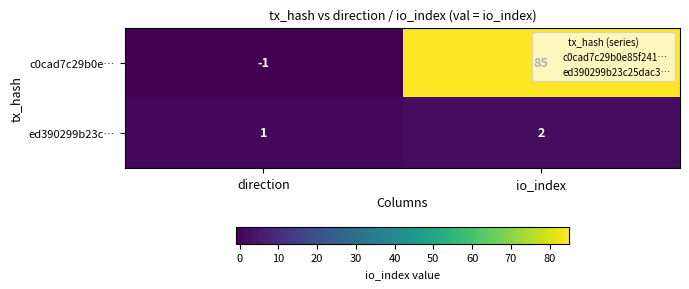

Which series has the widest spread of values?

c0cad7c29b0e…